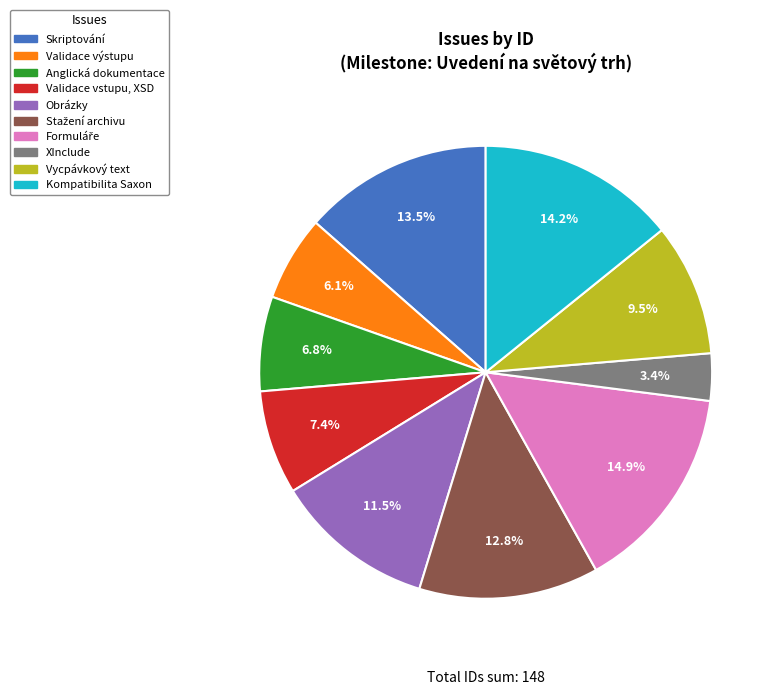

Approximately how many times larger is the value at Vycpávkový text compared to Obrázky?

0.8